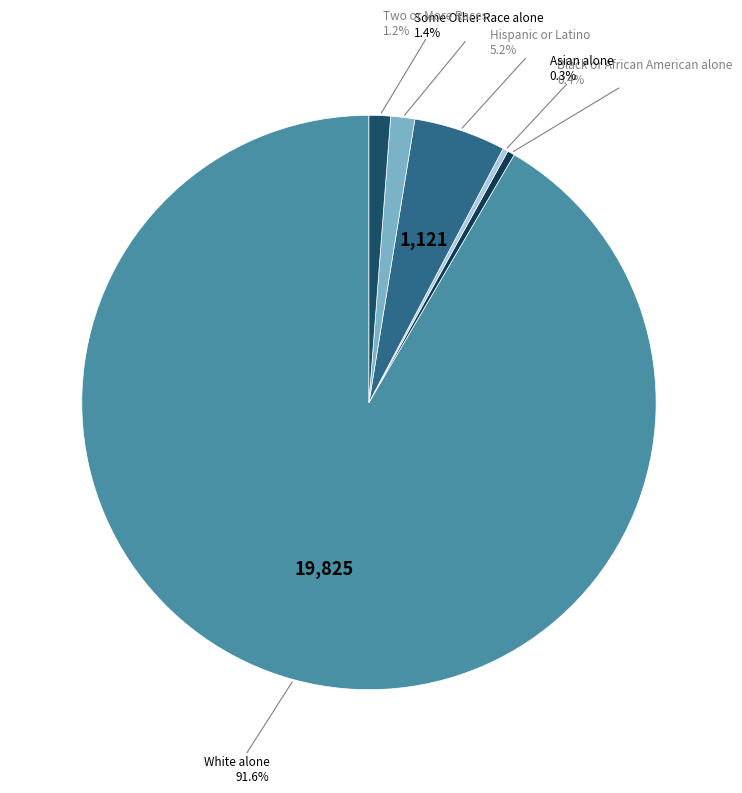

What is the largest slice in the pie chart?

White alone